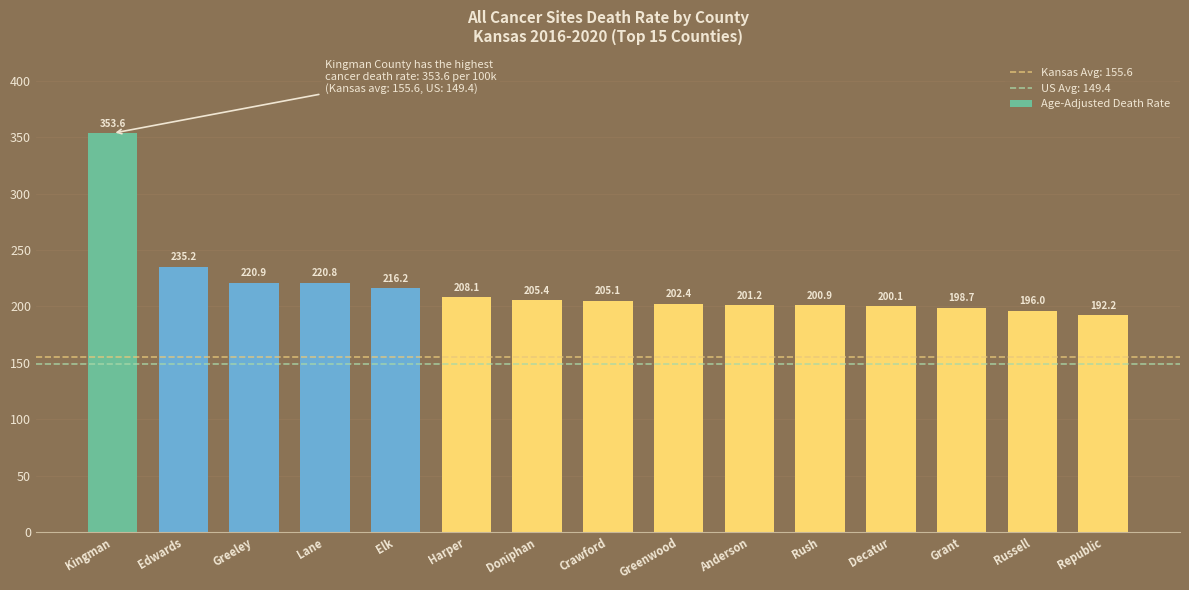

What position from the right is Doniphan?

9